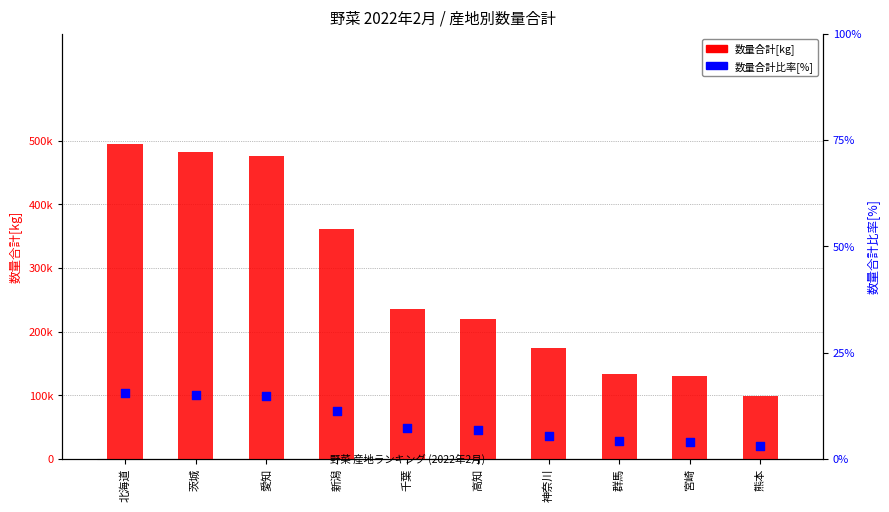

Which series reaches the maximum Y coordinate?

数量合計[kg]